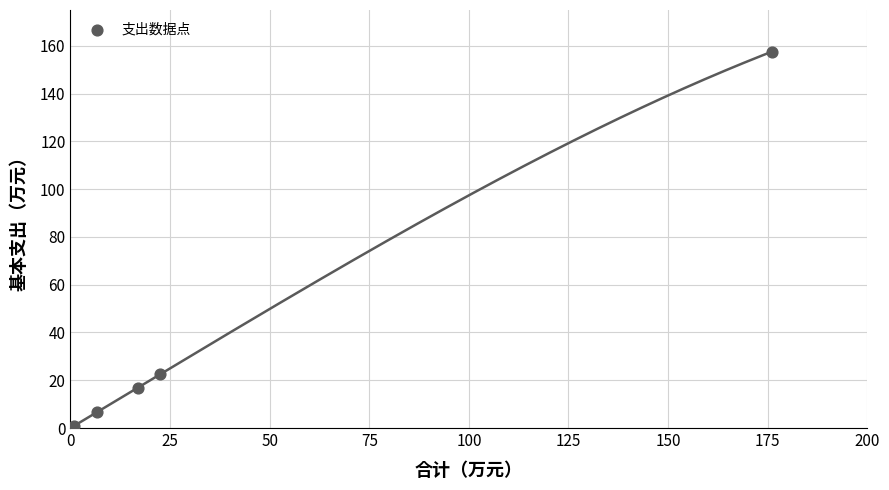

What is the range of Y values (max minus min)?

156.7